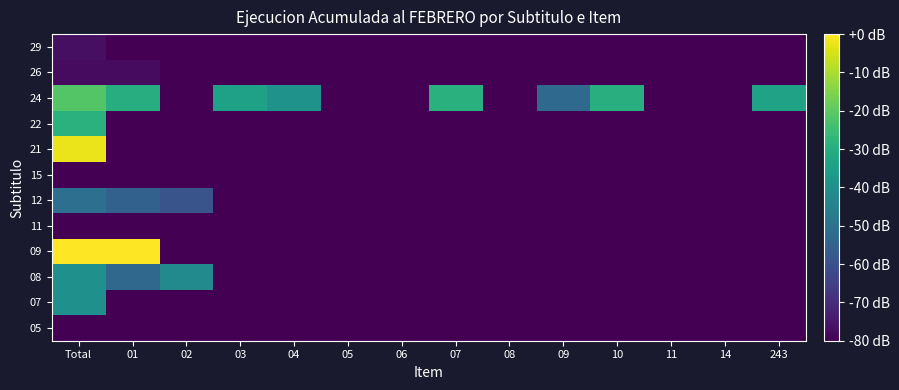

Which label corresponds to the smallest value in the chart?

Total